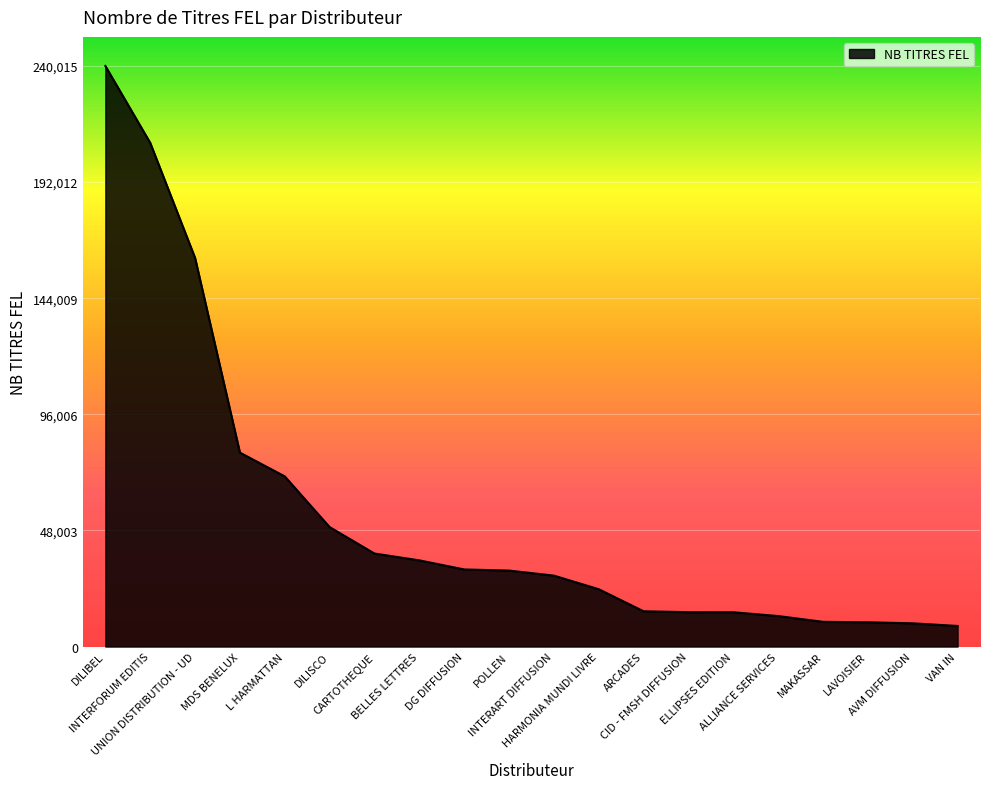

What is the greatest value displayed?

240015